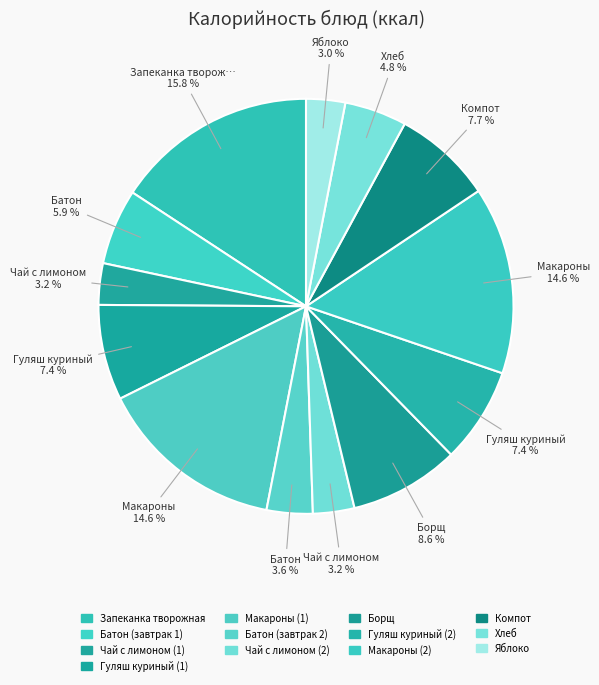

Rank the categories by value from highest to lowest.

Запеканка творожная, Макароны (1), Макароны (2), Борщ, Компот, Гуляш куриный (1), Гуляш куриный (2), Батон (завтрак 1), Хлеб, Батон (завтрак 2), Чай с лимоном (1), Чай с лимоном (2), Яблоко